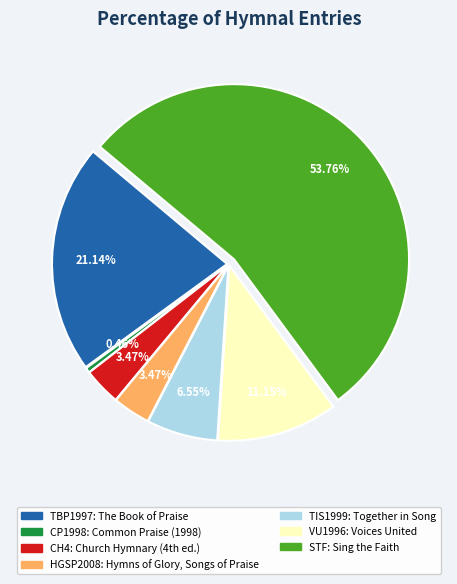

What percentage do TIS1999 and CH4 together represent?

10.0%